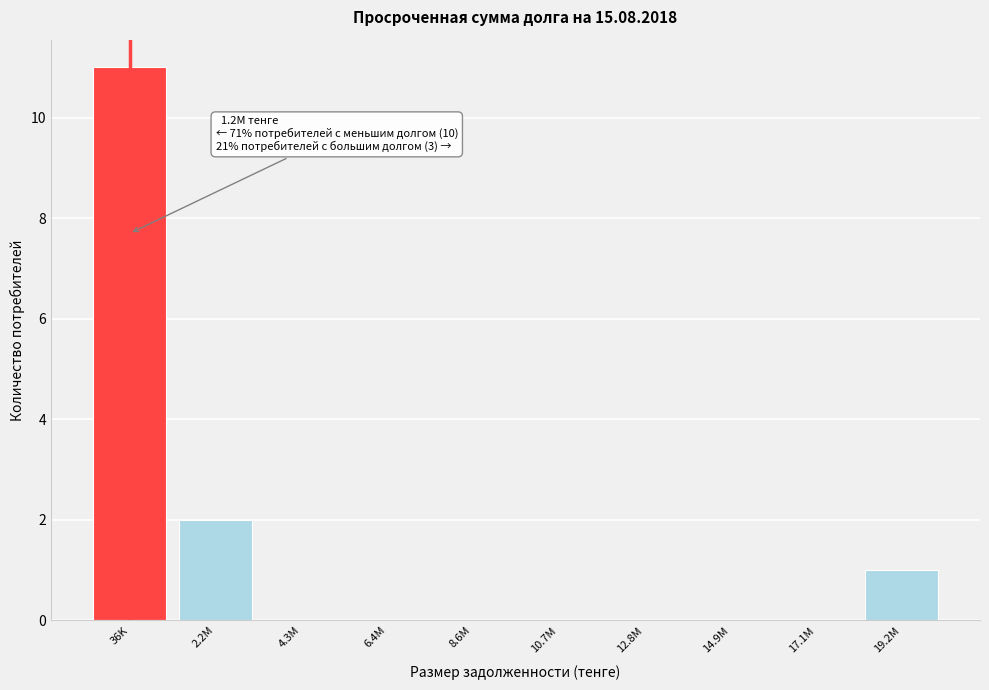

Reading left to right, extract all data points from this chart.

36K=11	2.2M=2	4.3M=0	6.4M=0	8.6M=0	10.7M=0	12.8M=0	14.9M=0	17.1M=0	19.2M=1